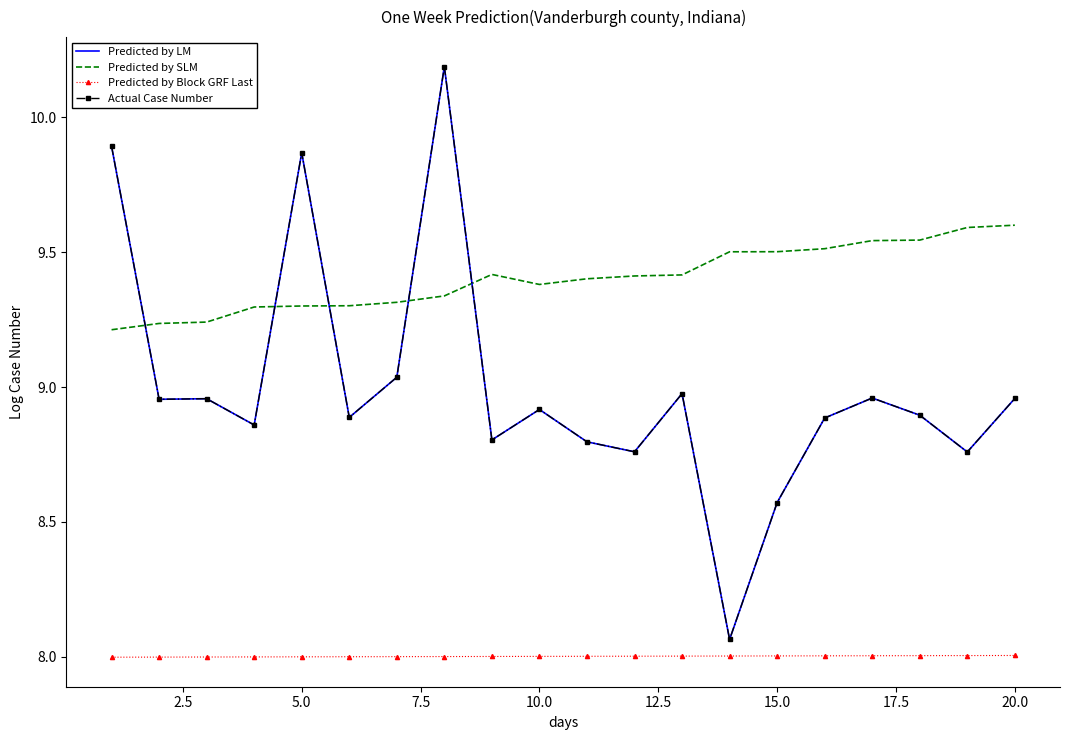

True or false: Actual Case Number has more than 2 points higher than both neighbors.

True